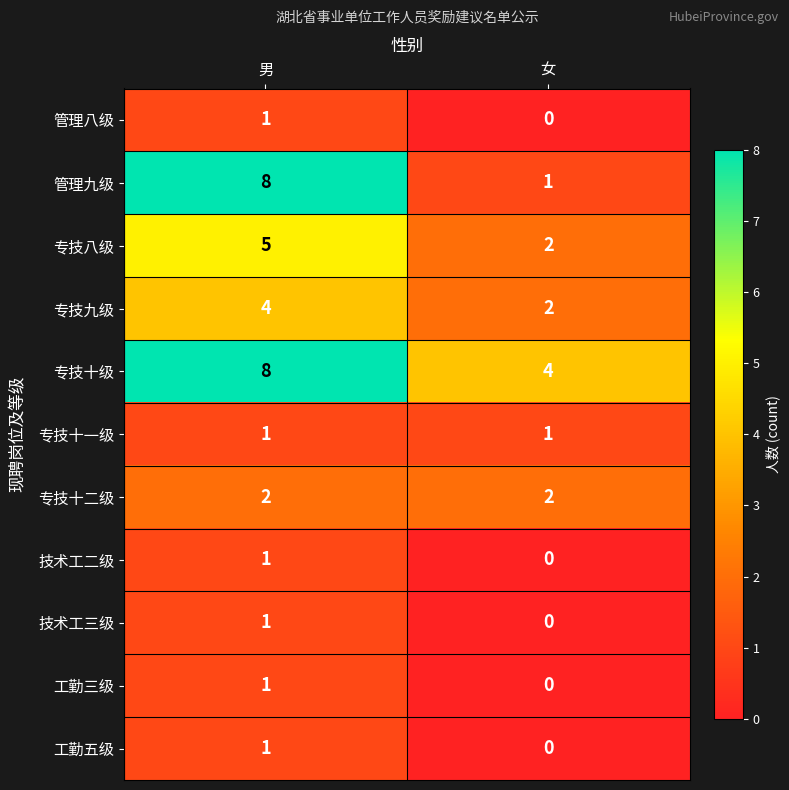

Reading left to right, what are all the values shown in this chart?

管理八级: 1	0
管理九级: 8	1
专技八级: 5	2
专技九级: 4	2
专技十级: 8	4
专技十一级: 1	1
专技十二级: 2	2
技术工二级: 1	0
技术工三级: 1	0
工勤三级: 1	0
工勤五级: 1	0